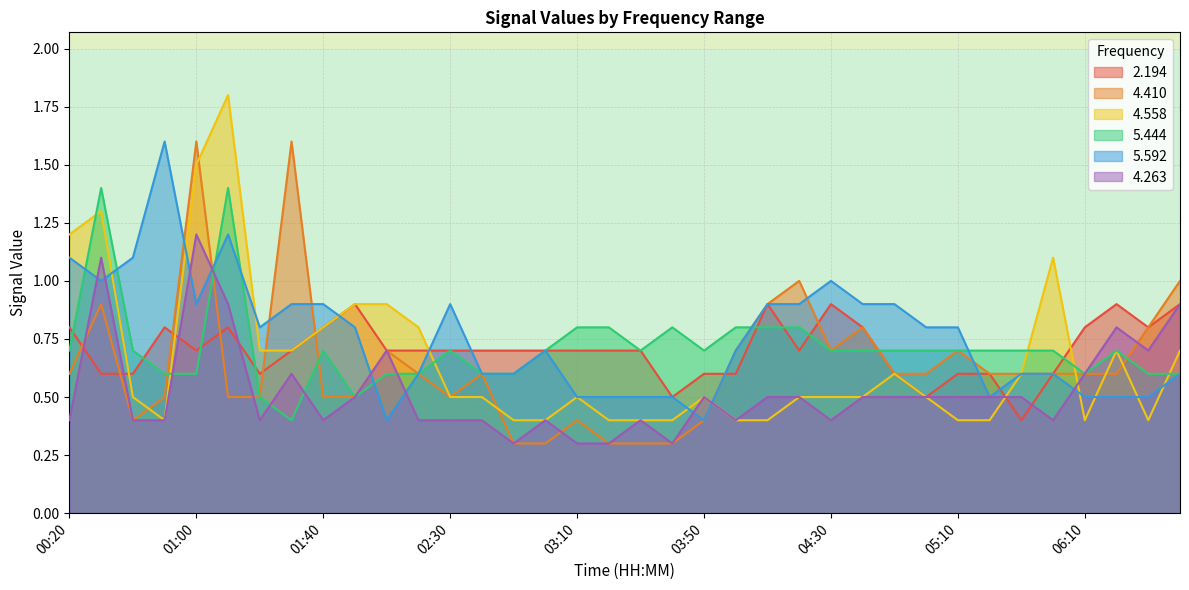

What are all the series names shown in the legend?

2.194, 4.410, 4.558, 5.444, 5.592, 4.263